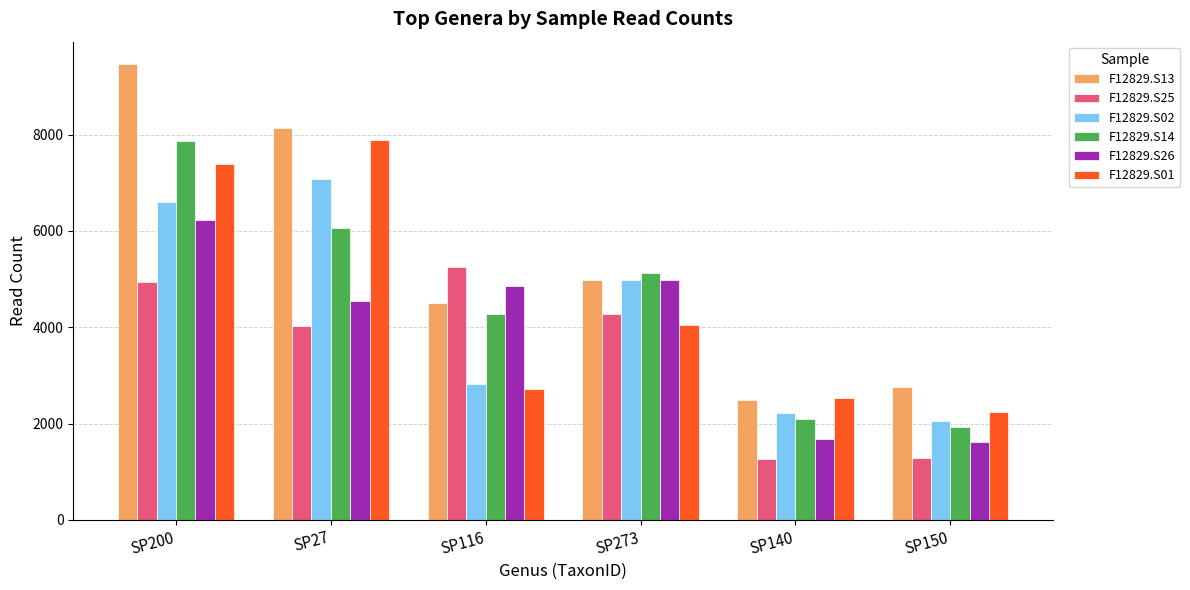

How many groups of bars are there?

6